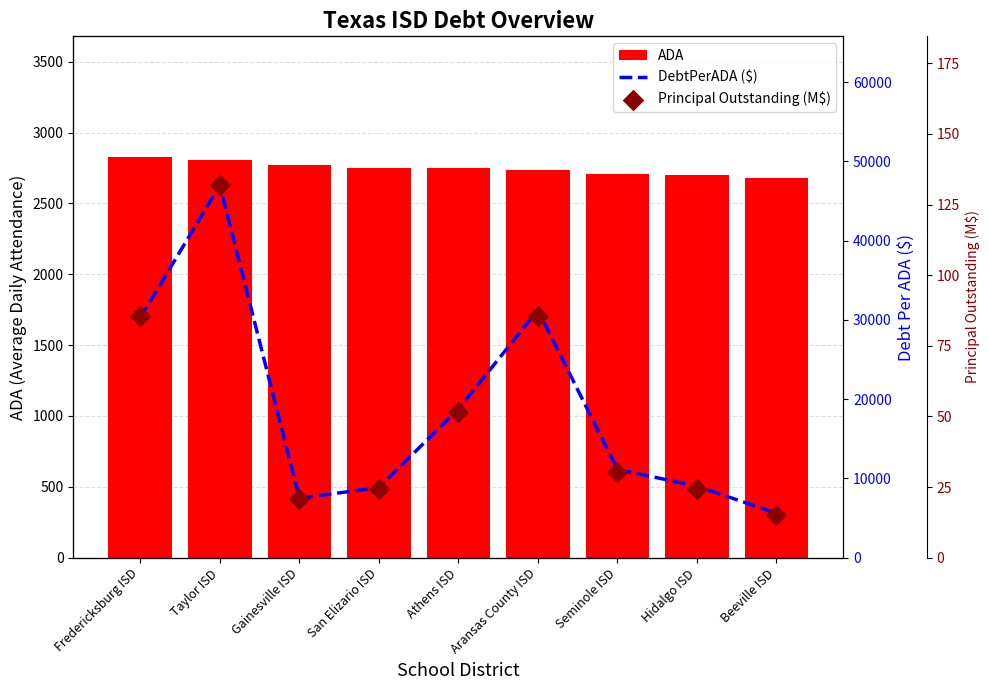

Which series contains the lowest Y value?

Principal Outstanding (M$)